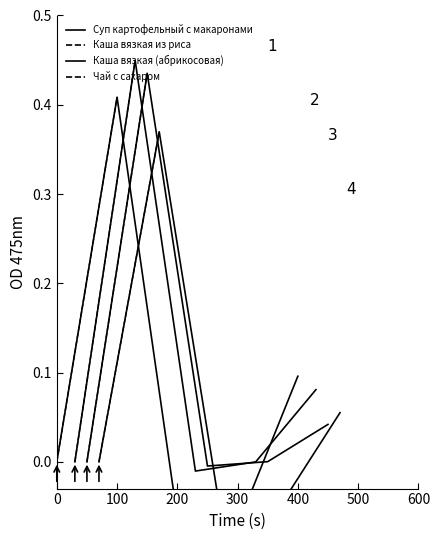

What is the lowest value of the Чай с сахаром series?

-0.1